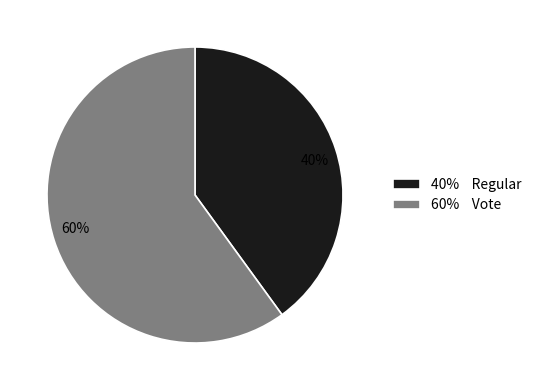

What is the majority slice?

60% Vote